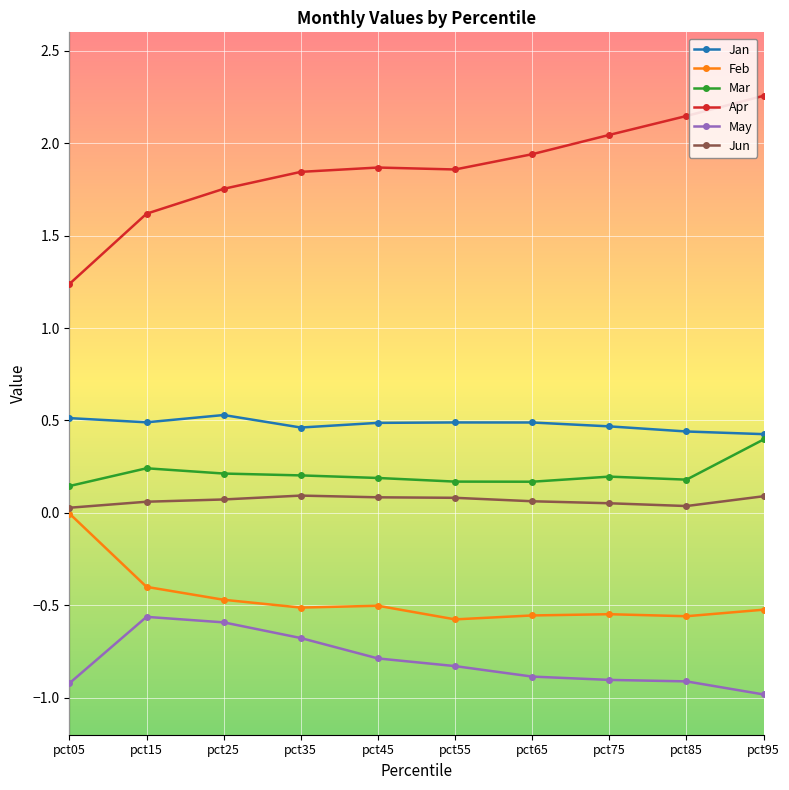

Which series has the widest spread of values?

Apr